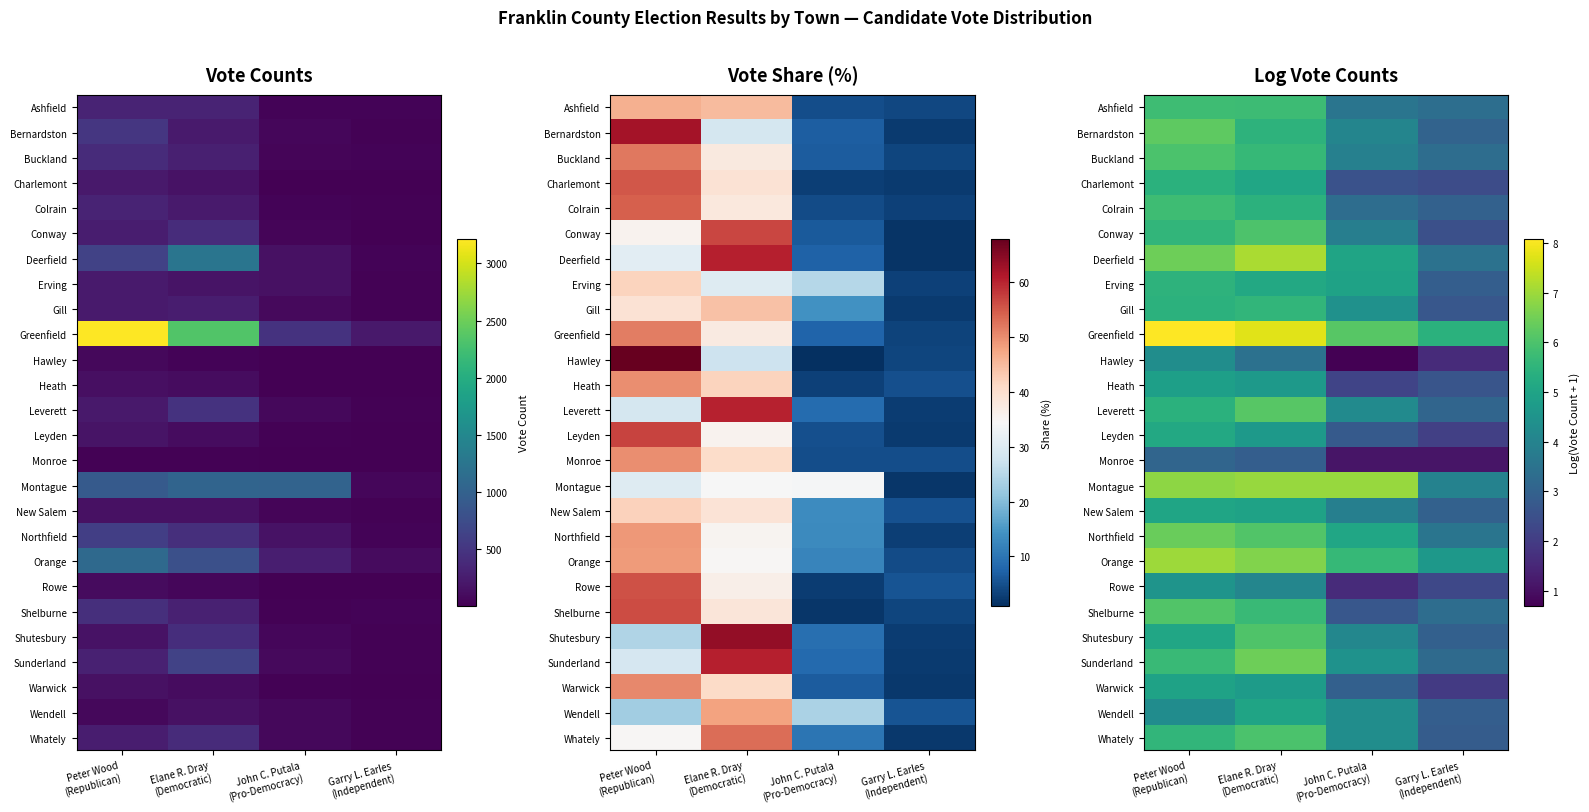

What value does the Heath series have at John C. Putala (Pro-Democracy)?

2.2